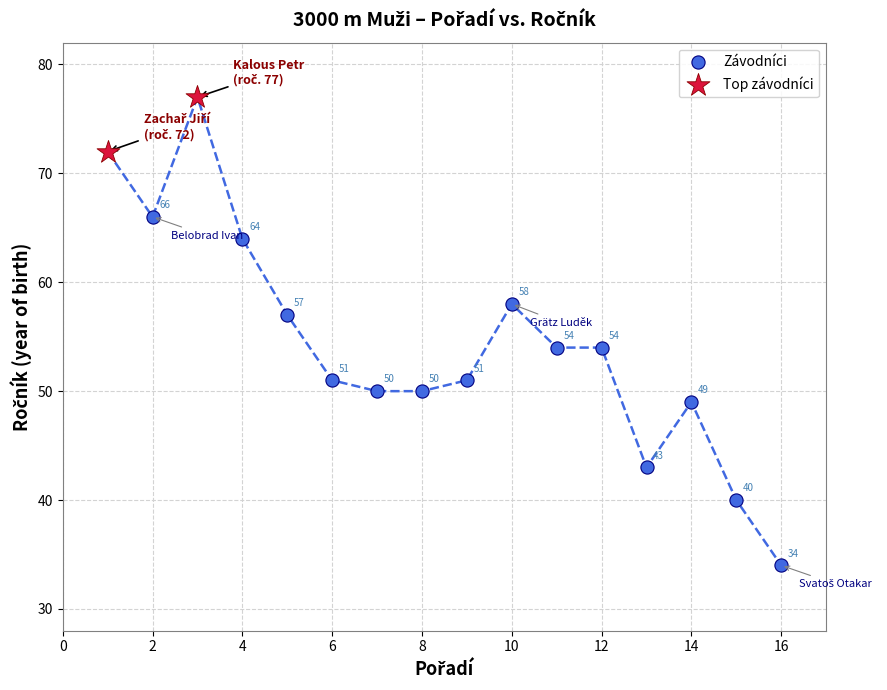

What are all the series names shown in the legend?

Závodníci, Top závodníci